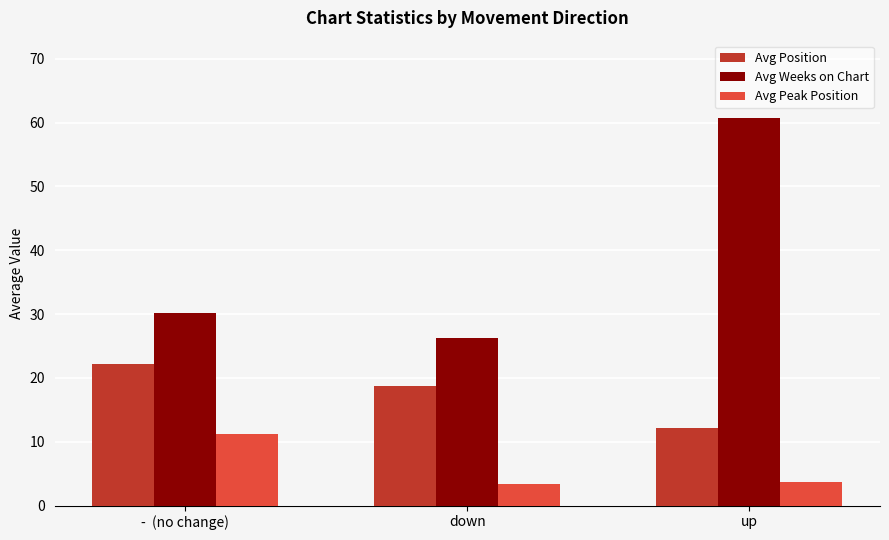

List the labels in order of Avg Position value, largest first.

-  (no change), down, up